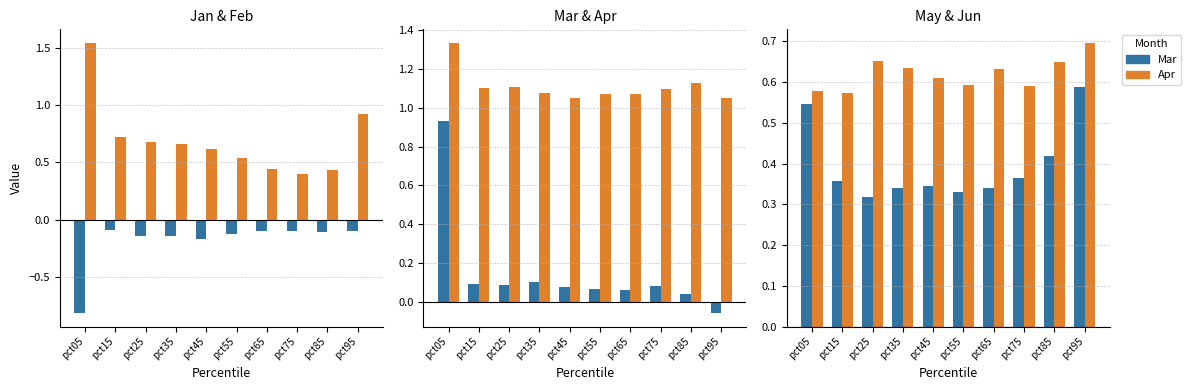

Which has a higher value, pct35 or pct05?

pct35